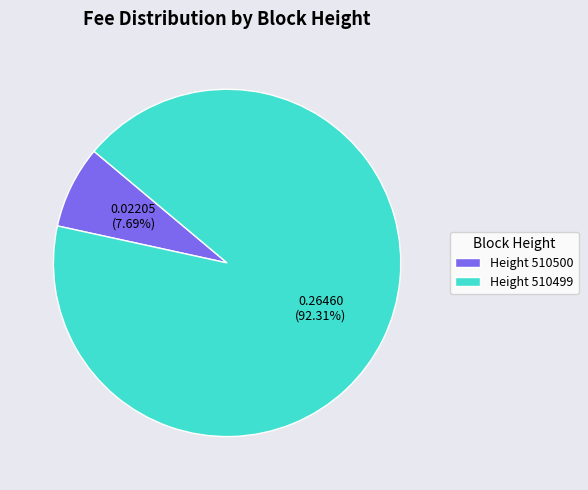

Rank the categories by value from lowest to highest.

Height 510500, Height 510499